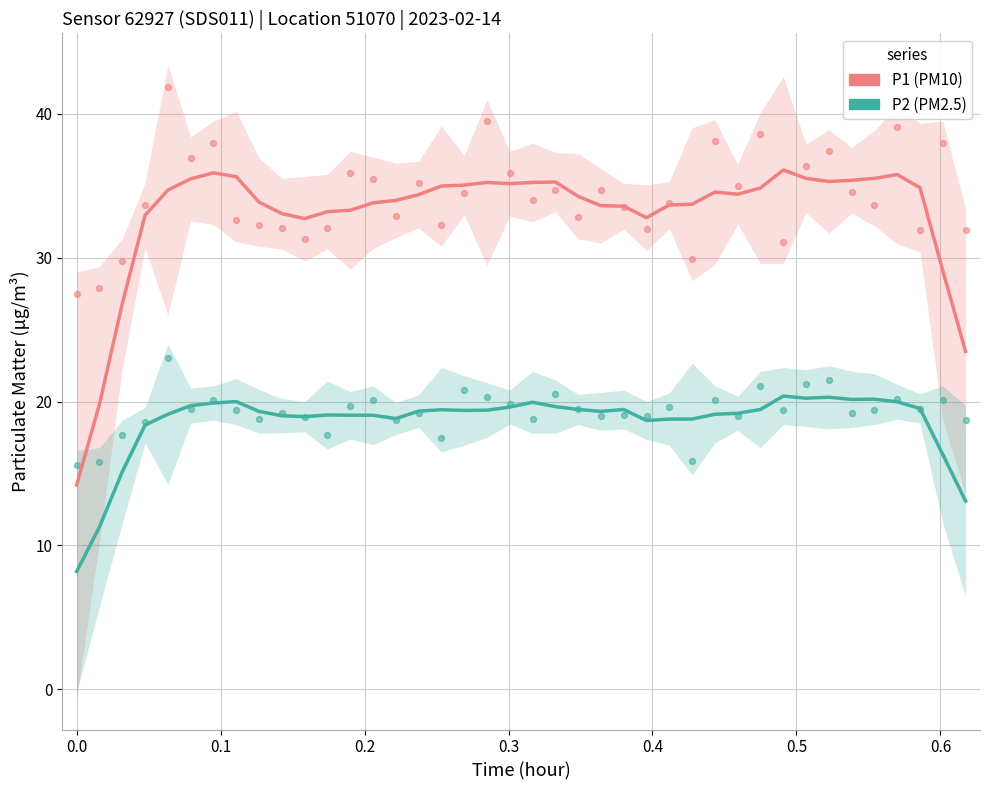

Is the value of P1 at 38 greater than the value of P2 at 19?

Yes